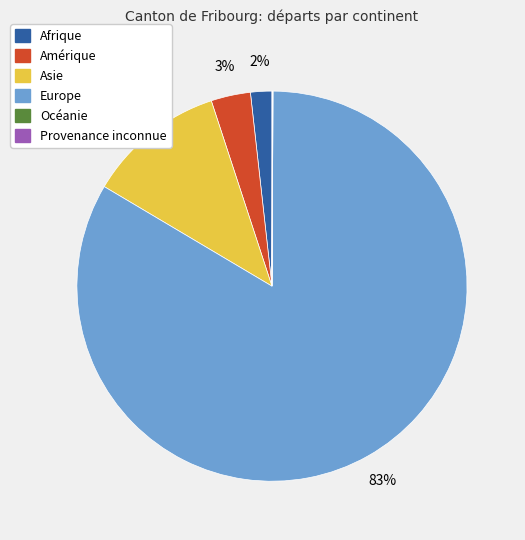

To the nearest percent, what is the average slice percentage?

17%